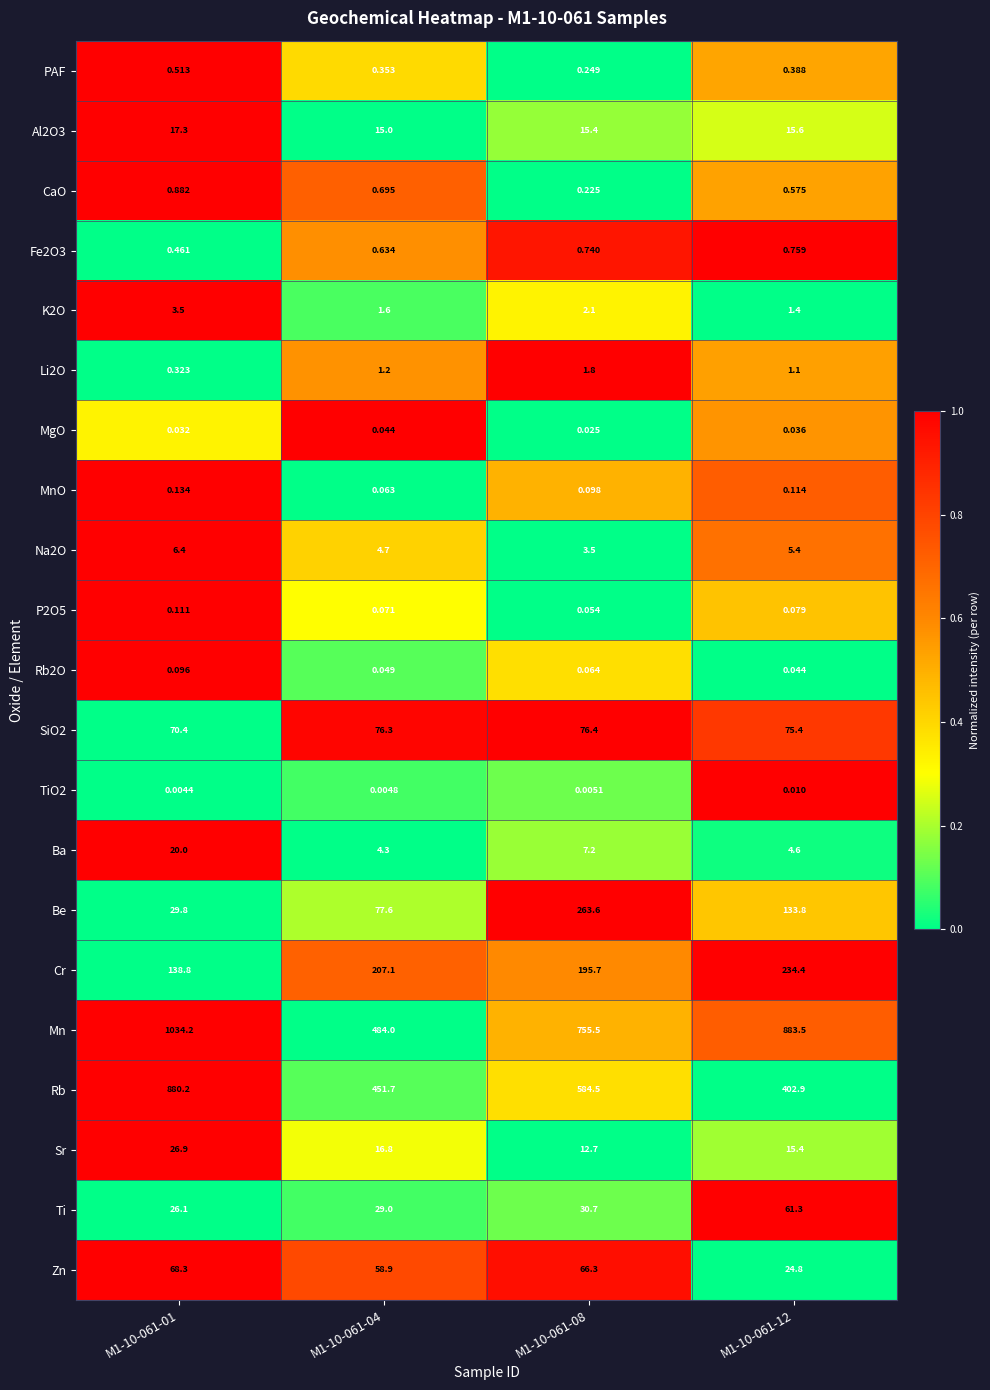

Between M1-10-061-04 and M1-10-061-12, which series saw the biggest shift?

Mn